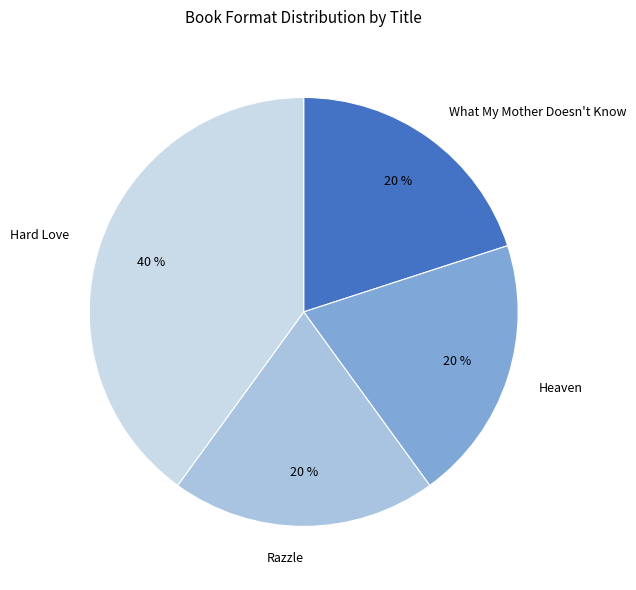

Does Razzle account for over 50% of the chart?

No